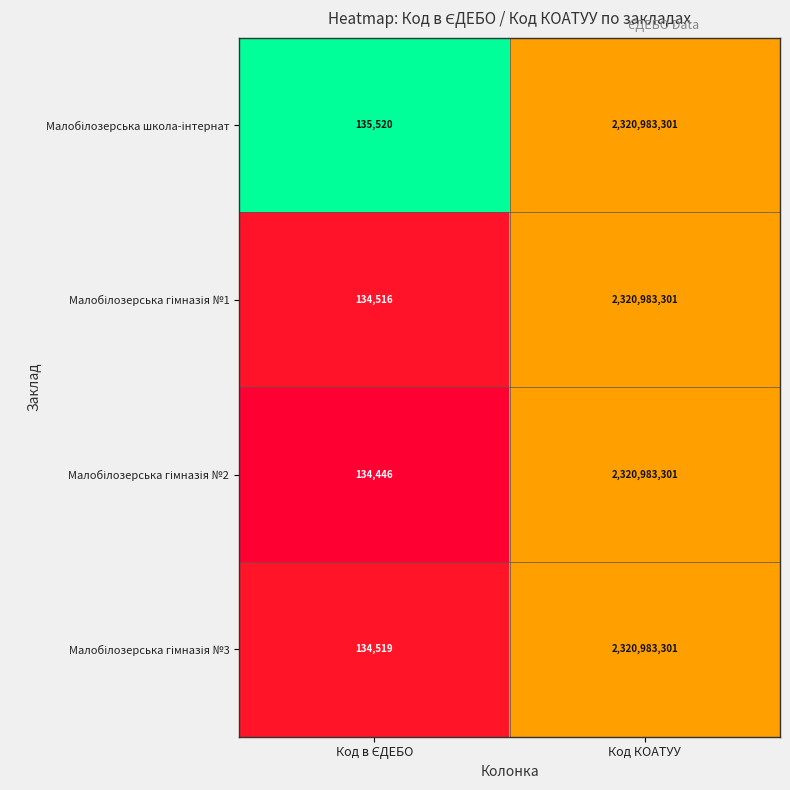

What is the total value across all series at Код КОАТУУ?

9283933204